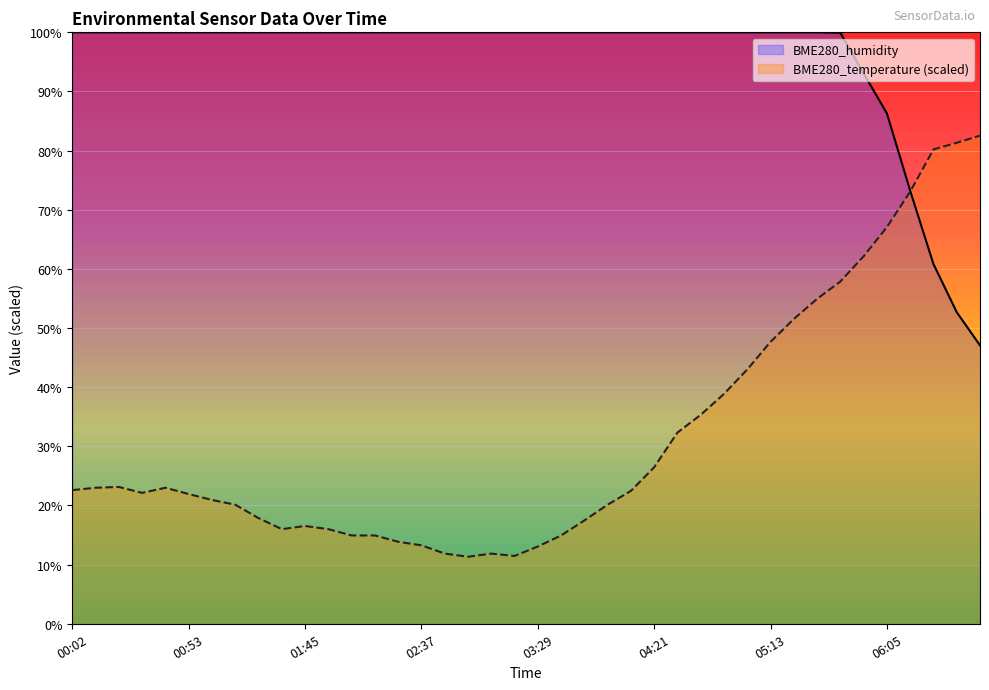

Which category has the lowest value across all series?

02:58